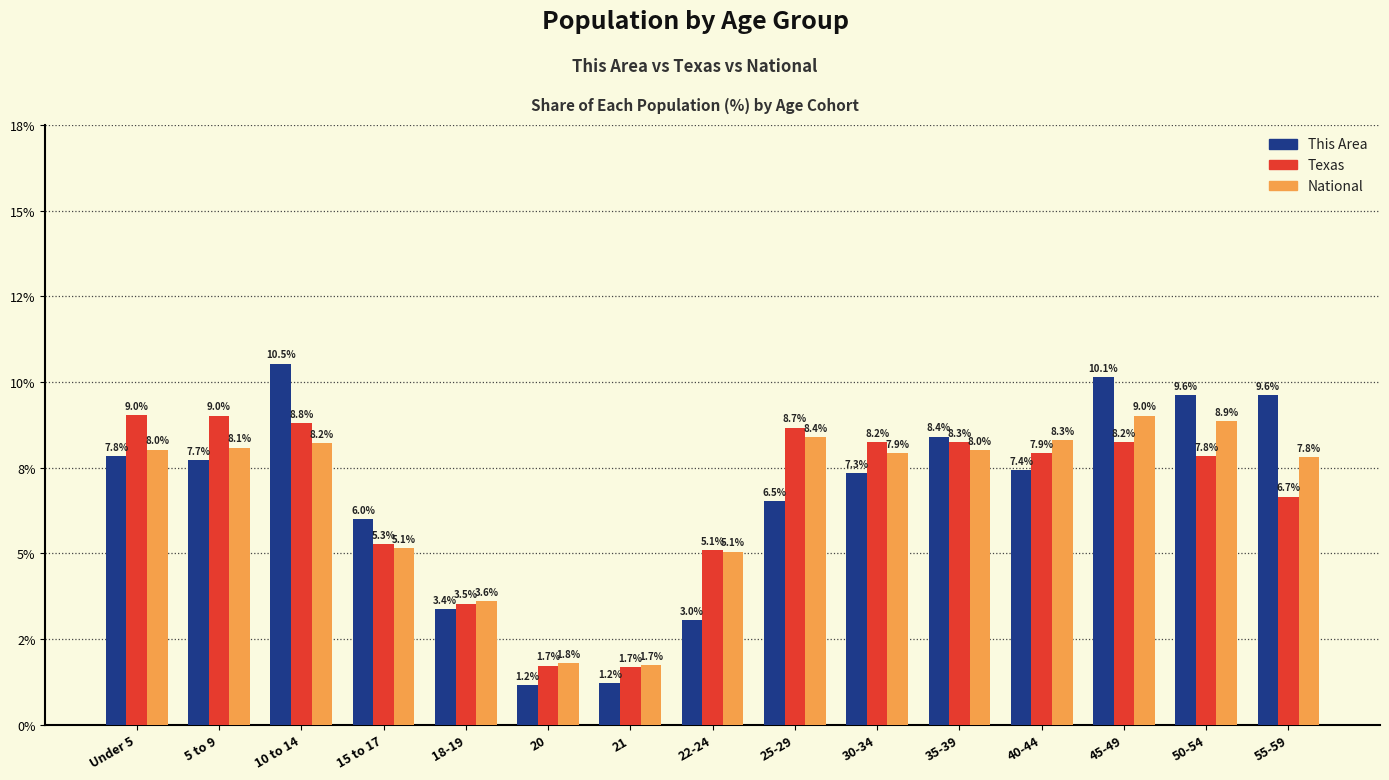

What are all the series names shown in the legend?

This Area, Texas, National